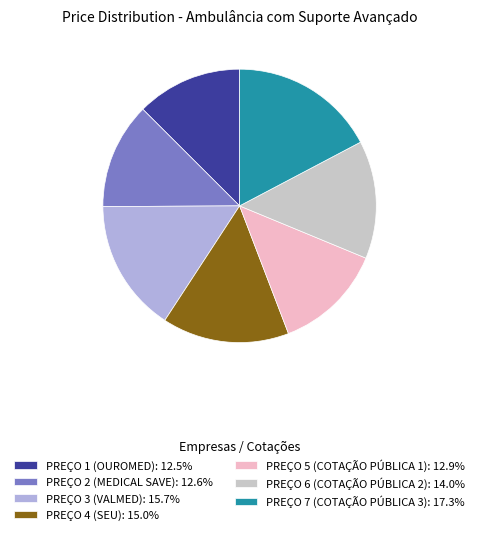

Is there any slice that represents more than half of the pie?

No